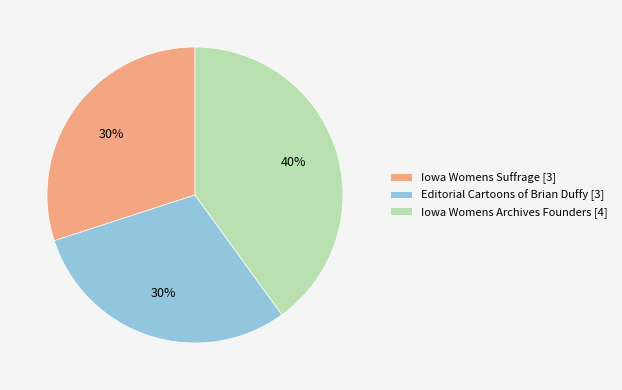

To the nearest percent, what is the difference between the largest and smallest slice percentages?

10%